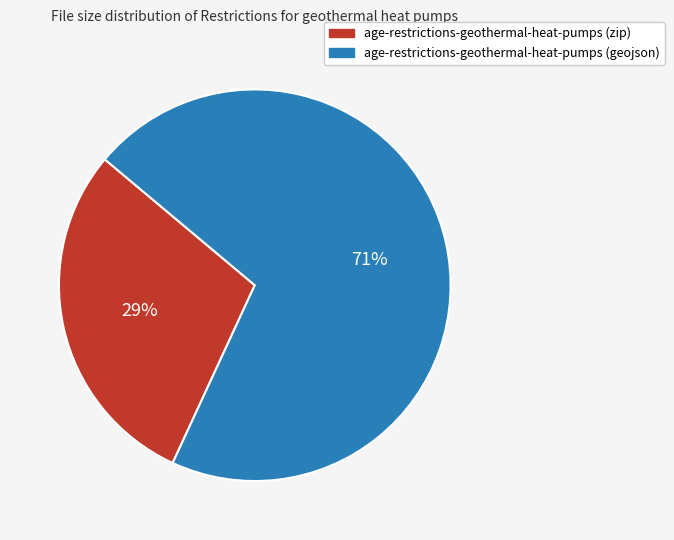

What percentage is the age-restrictions-geothermal-heat-pumps (zip) slice, to the nearest percent?

29%